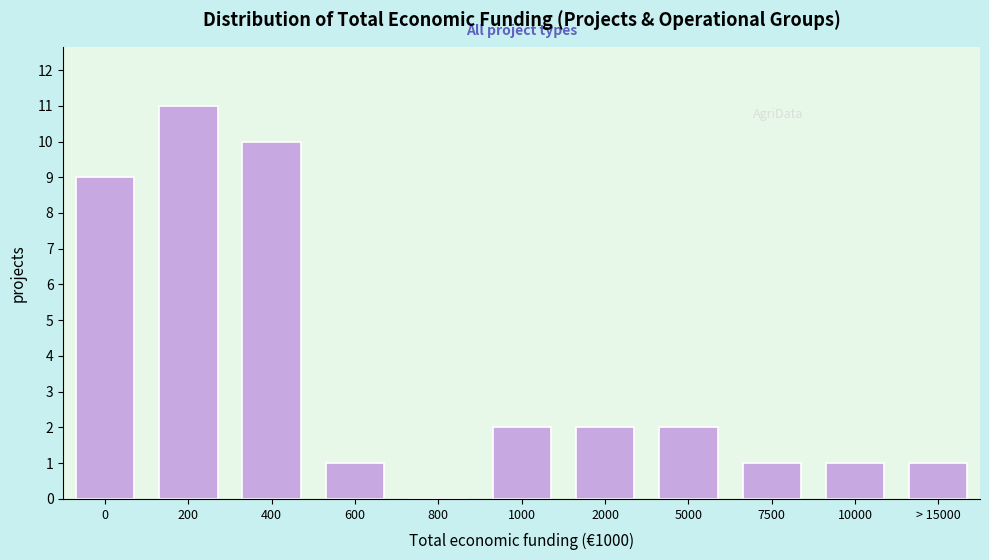

Reading right to left, what are all the values shown in this chart?

> 15000=1	10000=1	7500=1	5000=2	2000=2	1000=2	800=0	600=1	400=10	200=11	0=9